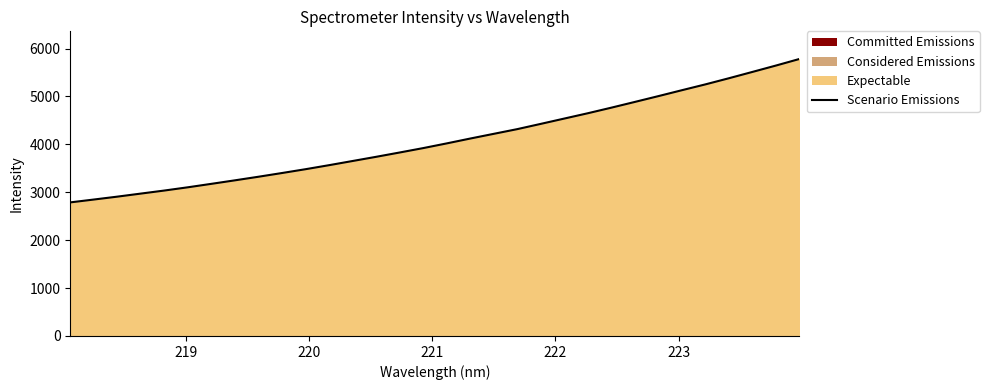

What is the average value?

4083.7